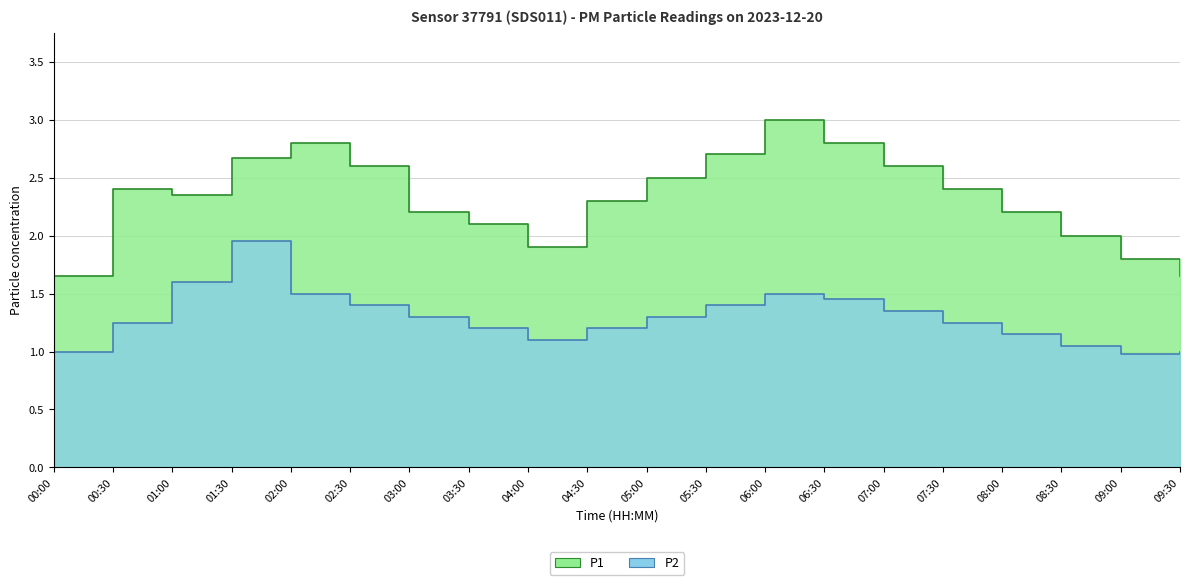

True or false: P1 and P2 intersect in this chart.

False